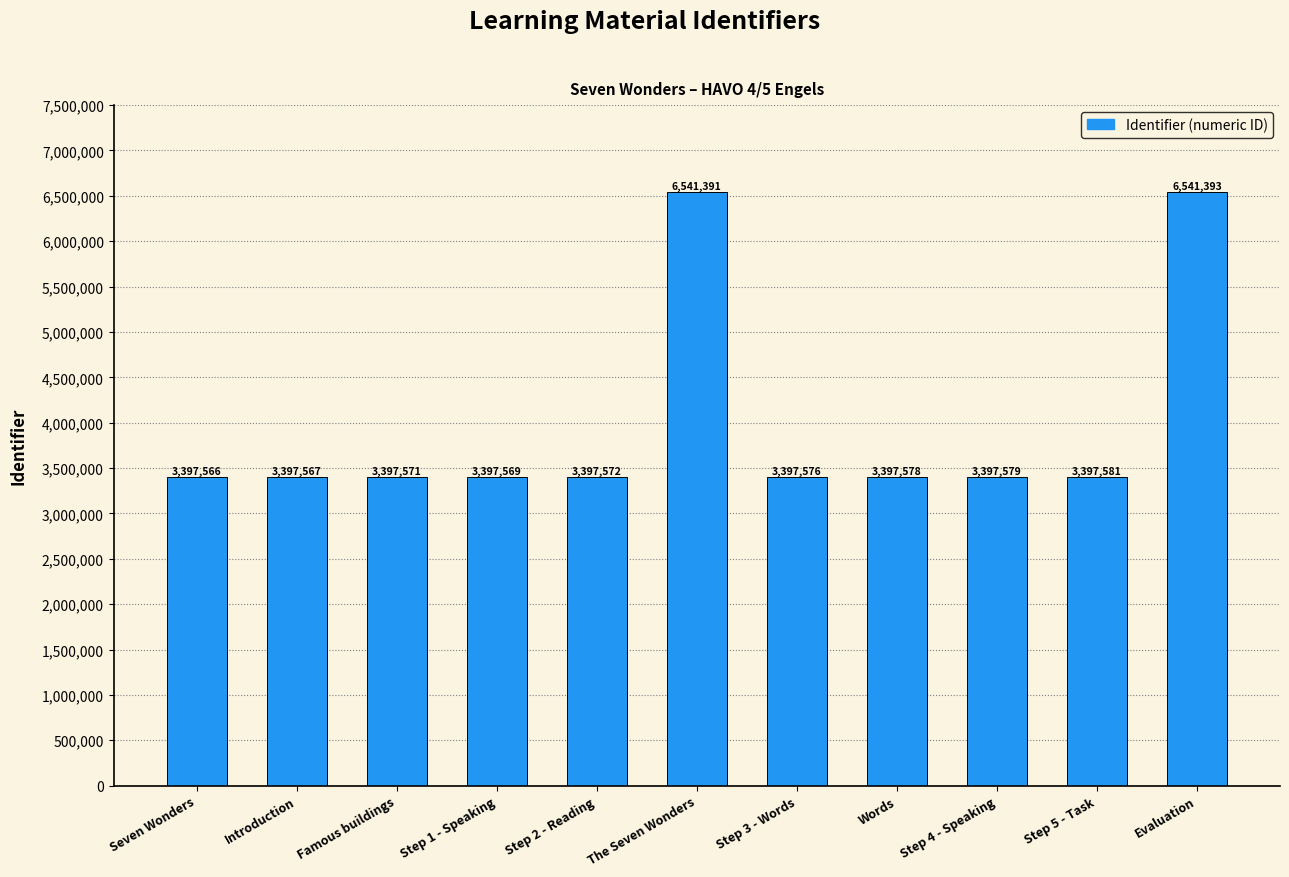

What is the maximum value shown in the chart?

6541393